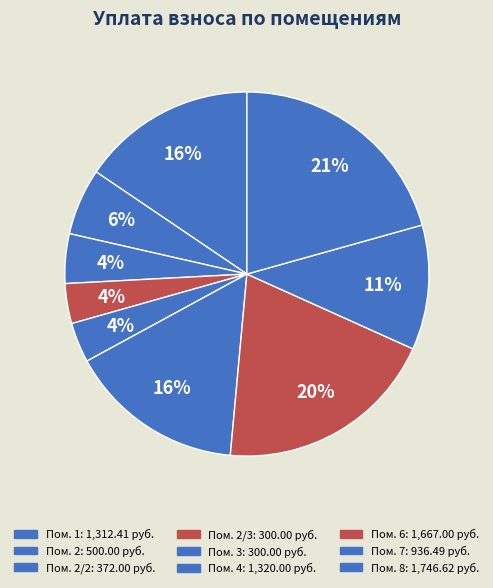

How many slices are in this pie chart?

9